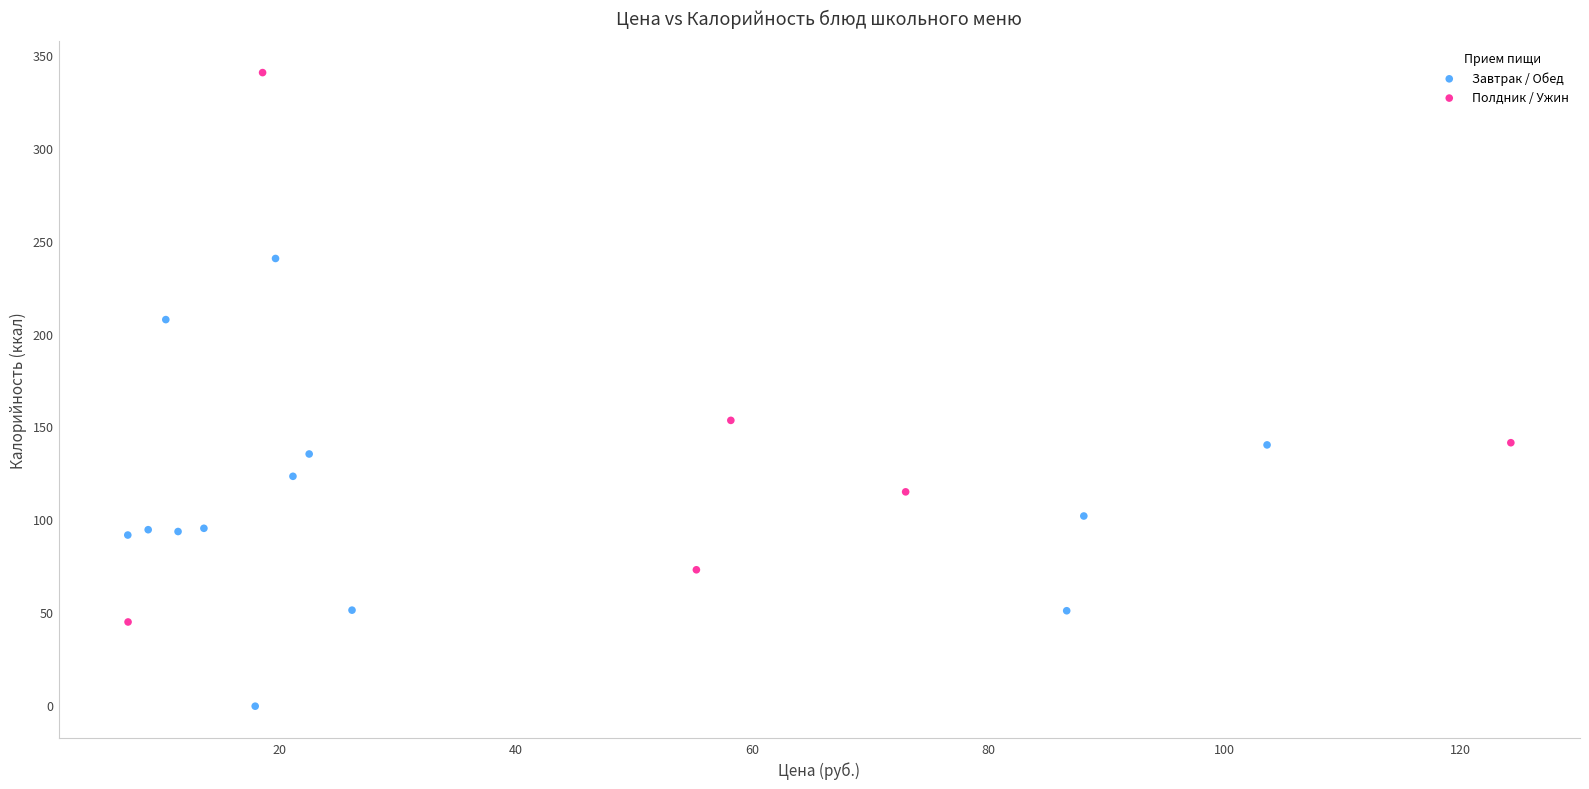

Which series contains the lowest Y value?

Завтрак / Обед